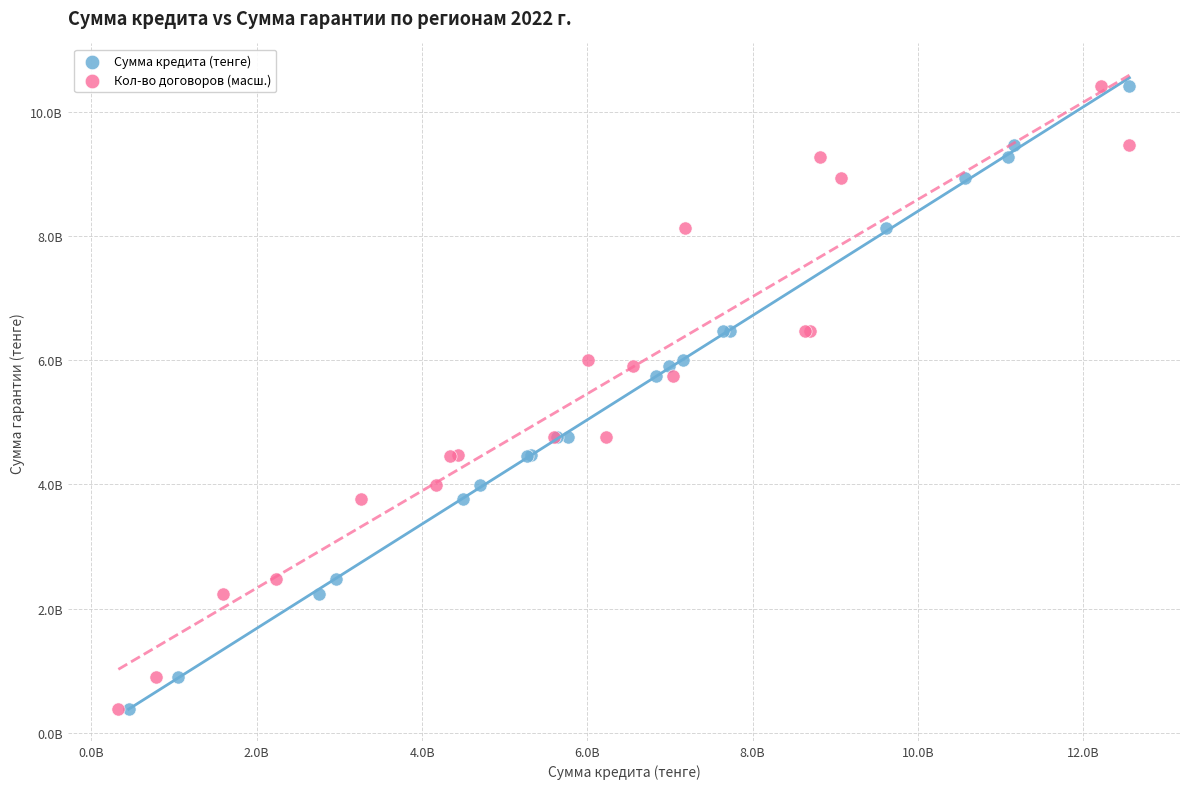

What are all the series names shown in the legend?

Сумма кредита (тенге), Кол-во договоров (масш.)